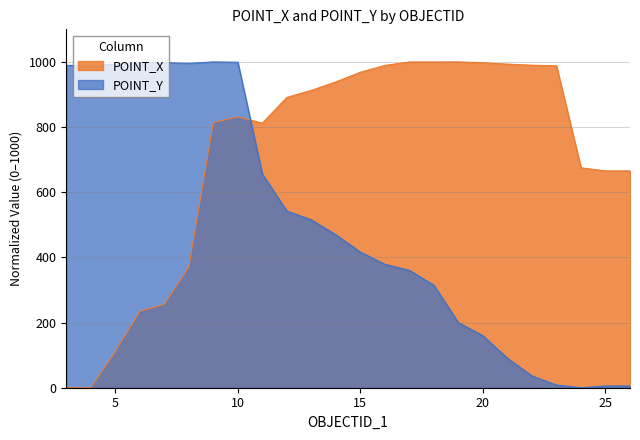

Read the POINT_Y value at 6.

997.7